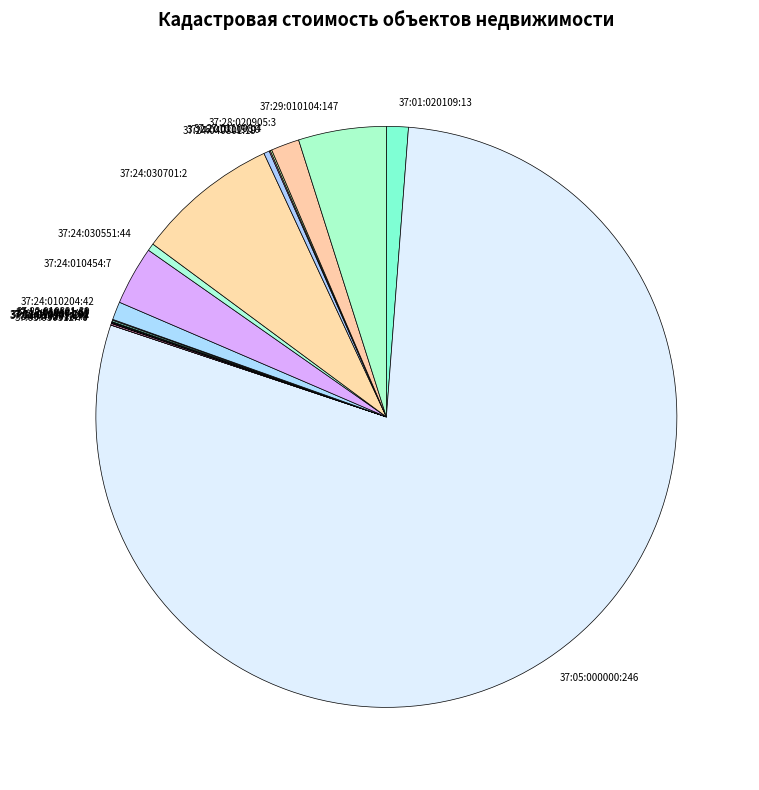

Is there a majority slice in this chart?

Yes